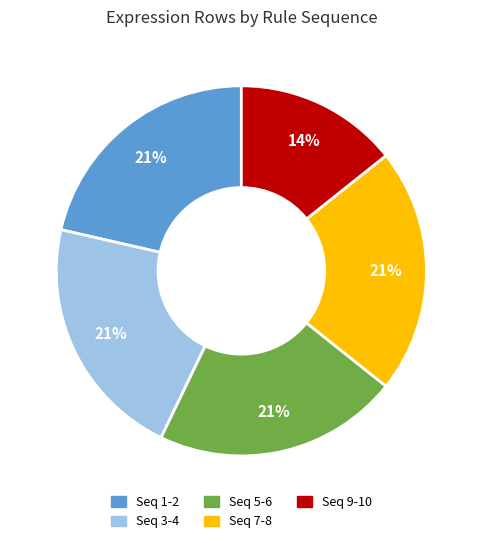

Does any single category account for the majority?

No